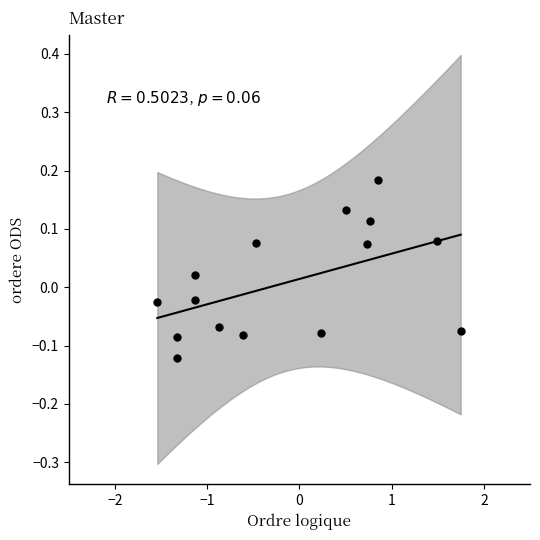

What is the range of Y values (max minus min)?

0.3